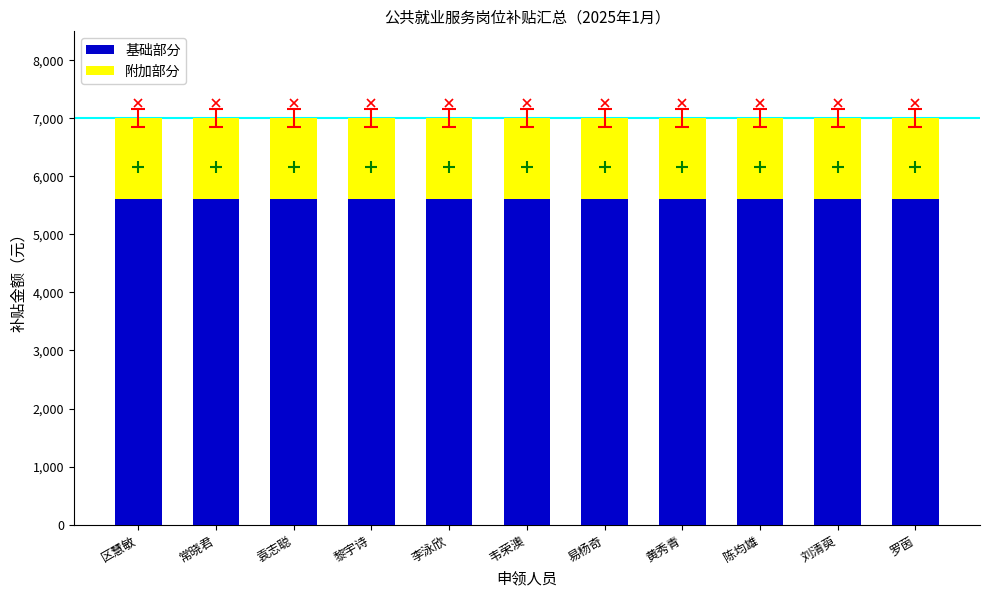

What is the minimum value for 基础部分?

5600